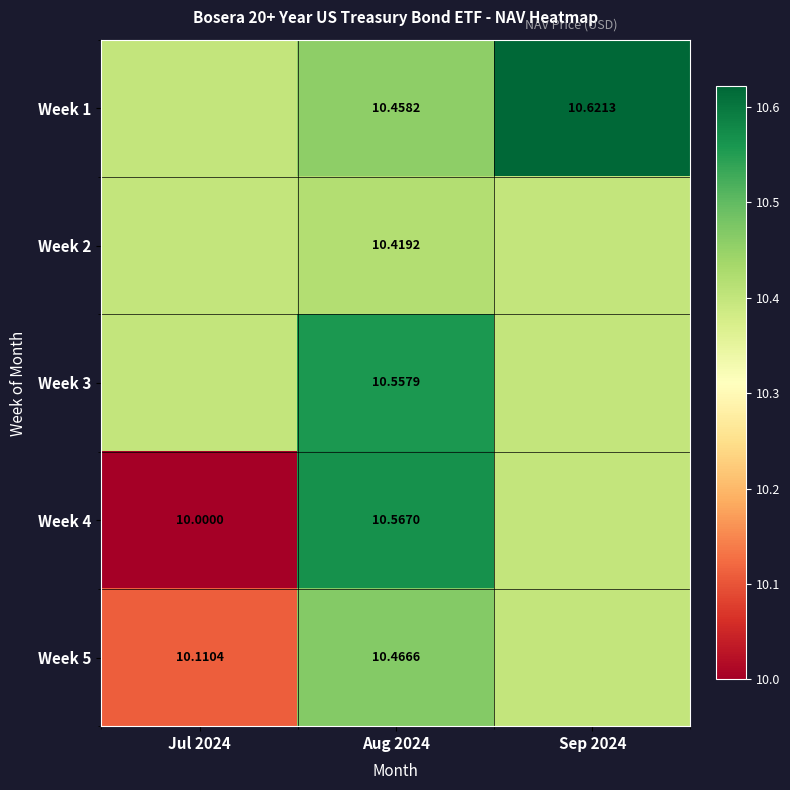

What is the average value of the Week 2 series?

10.4